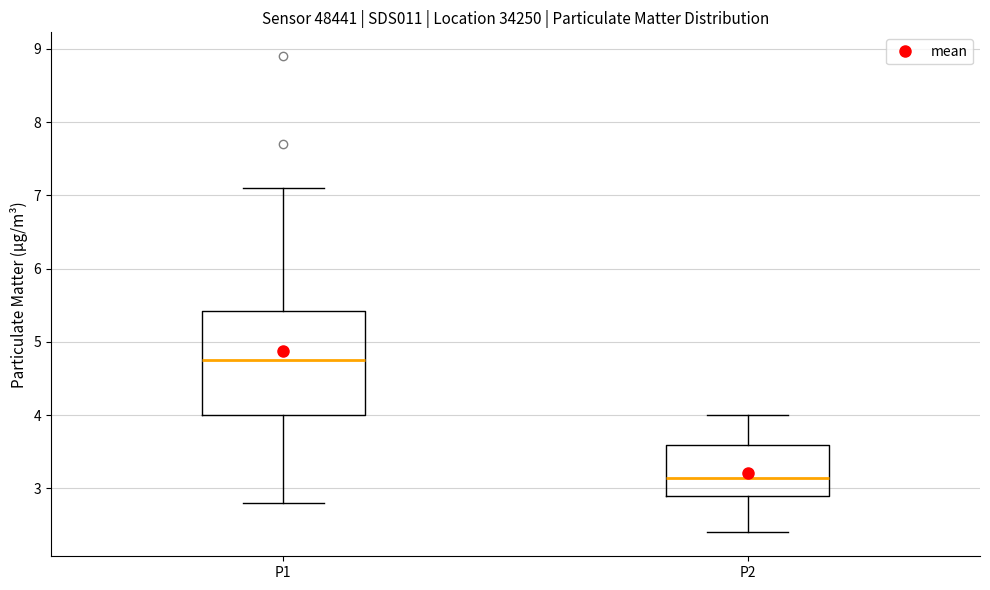

Which box has the lowest median line?

P2